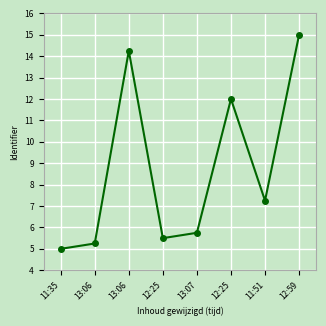

What is the value of the 8th point from the left?

15.0